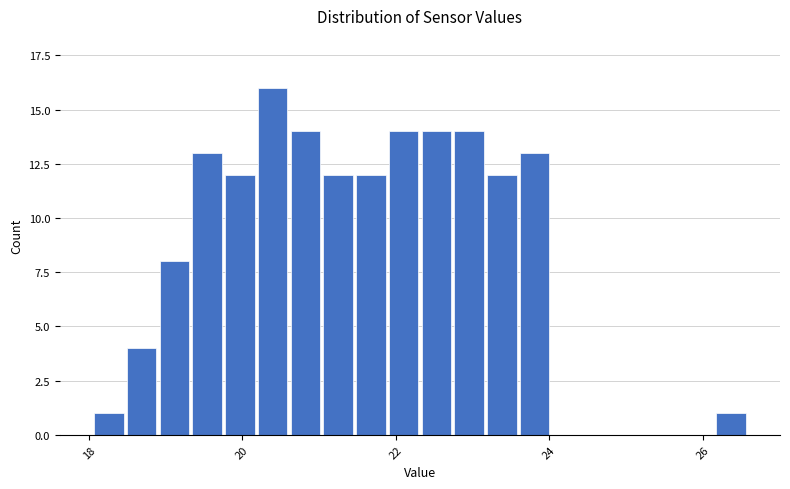

Around what value on the x-axis is the tallest bar? Give the approximate position of its centre, as read against the axis.

20.4